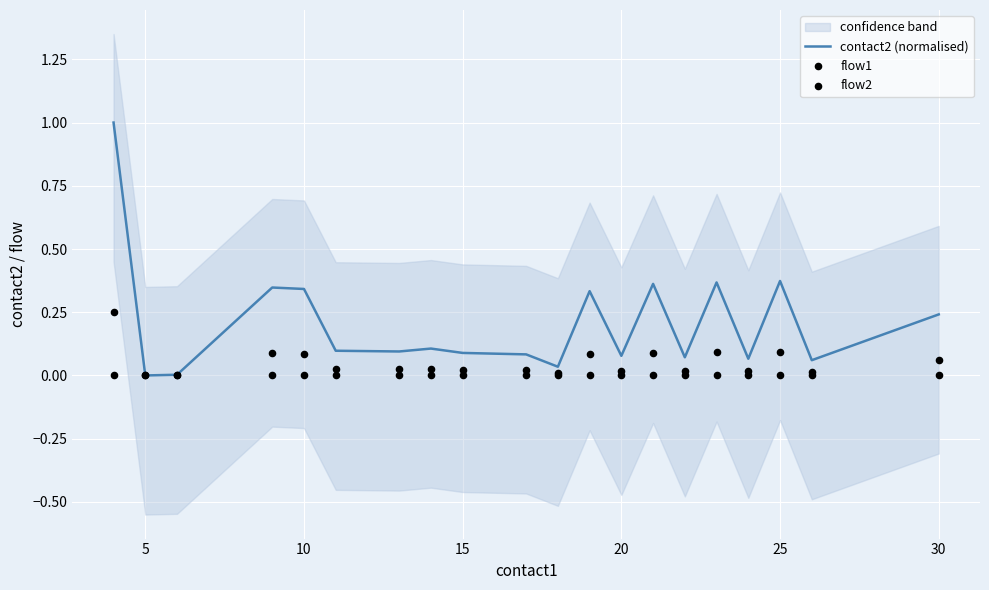

Which series has the largest Y range (max minus min)?

contact2 (normalised)